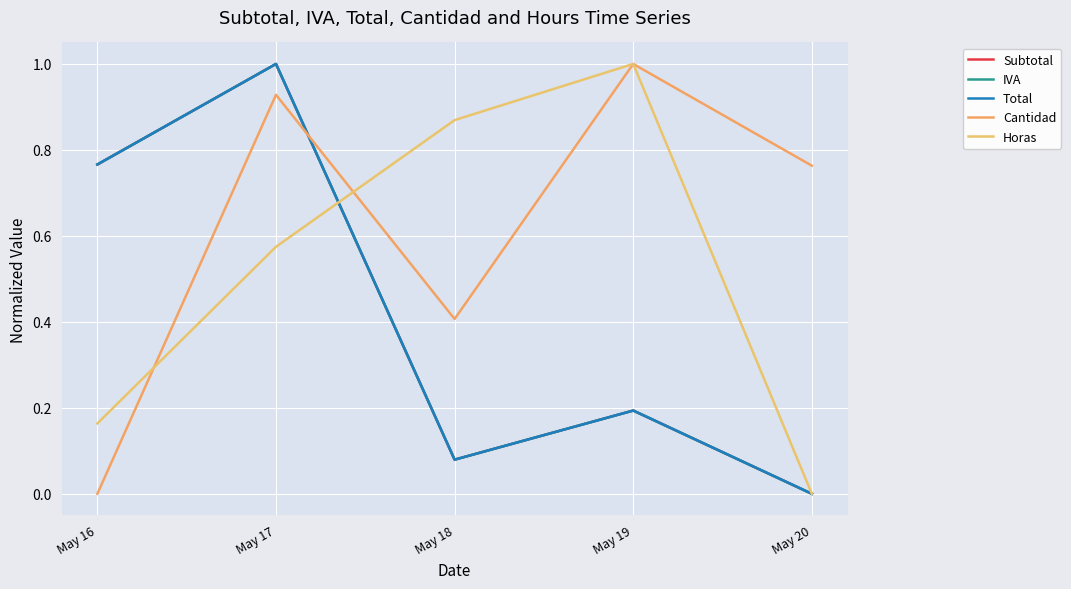

How many lines are shown in the chart?

5